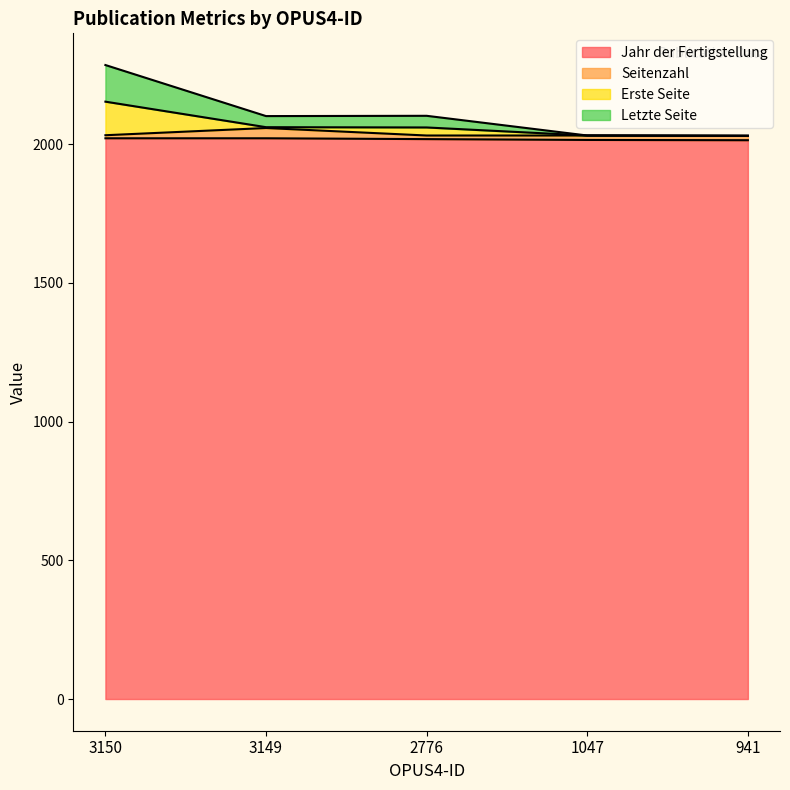

The value of Jahr der Fertigstellung at 3150 is 3486. True or false?

False